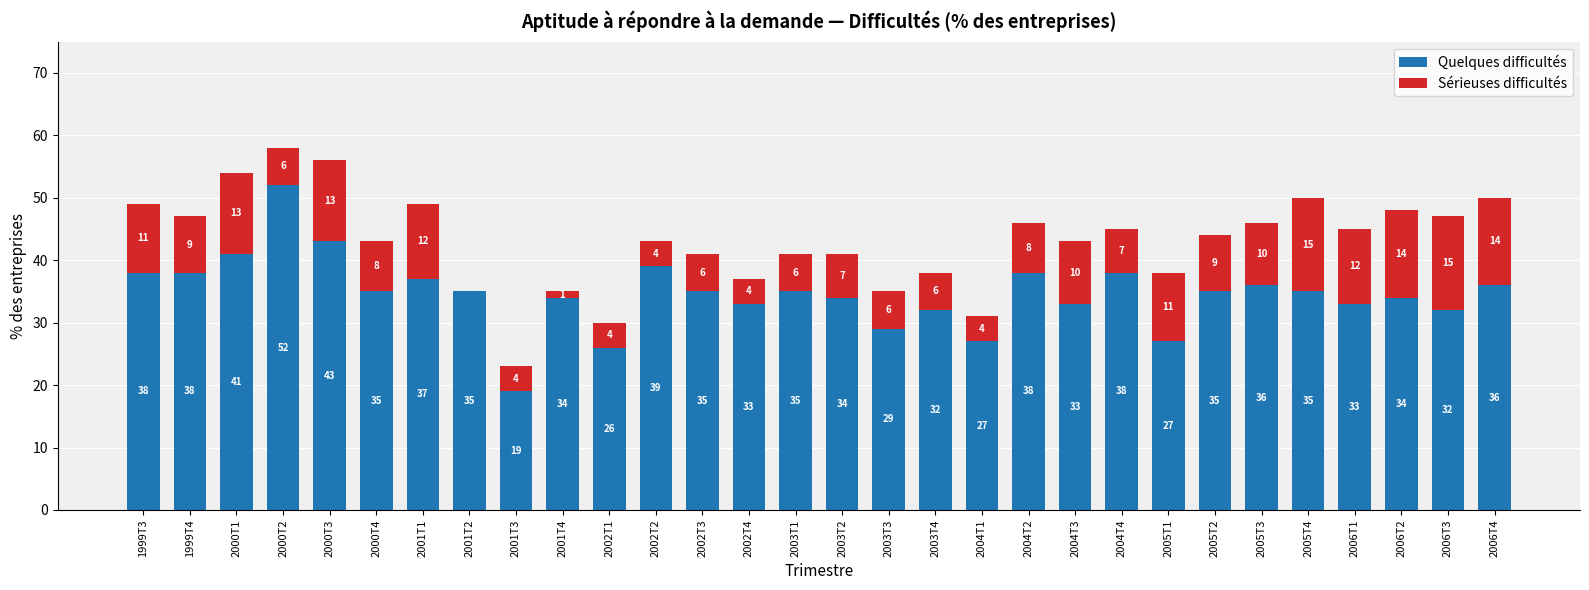

Read the Quelques difficultés value at 2005T2, to the nearest 5.

35